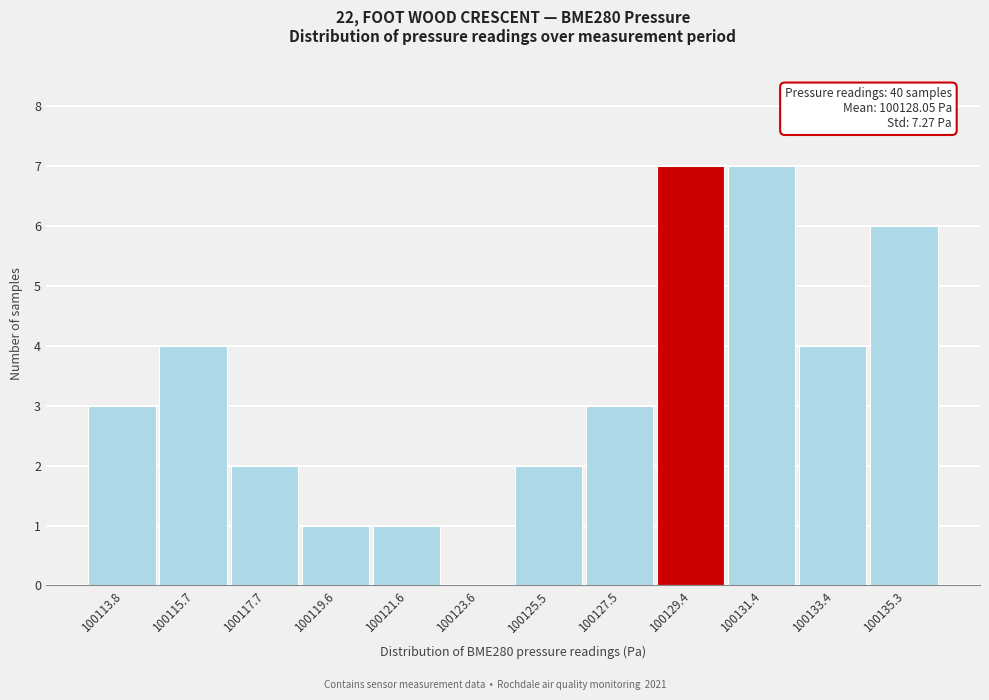

Reading left to right, what are all the values shown in this chart?

100113.8=3	100115.7=4	100117.7=2	100119.6=1	100121.6=1	100123.6=0	100125.5=2	100127.5=3	100129.4=7	100131.4=7	100133.4=4	100135.3=6